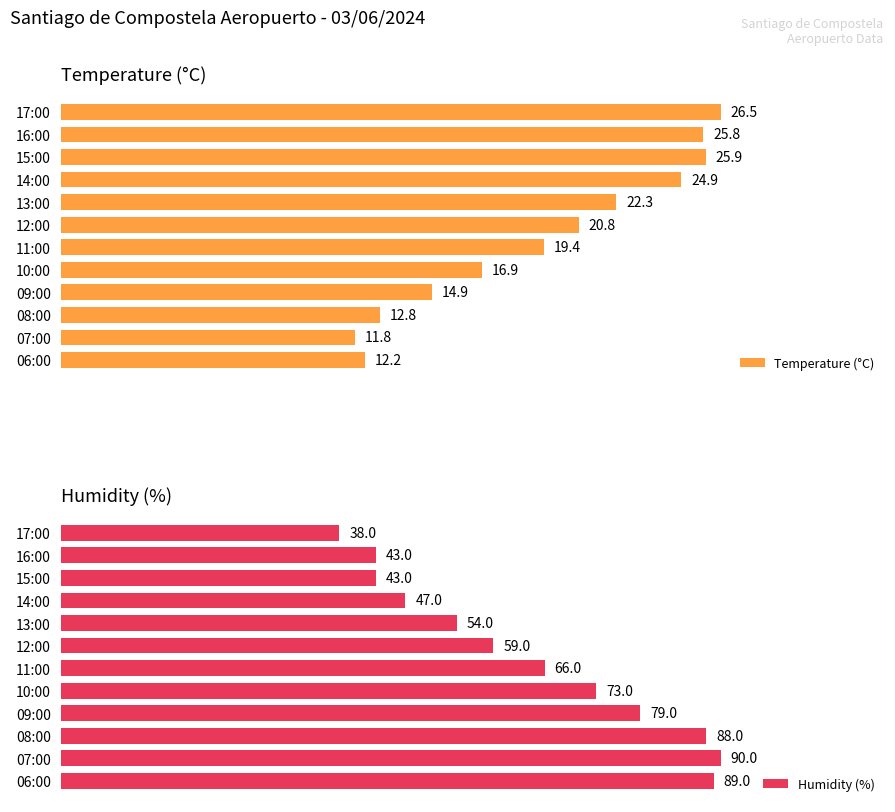

At which label does Humidity (%) reach its peak?

07:00